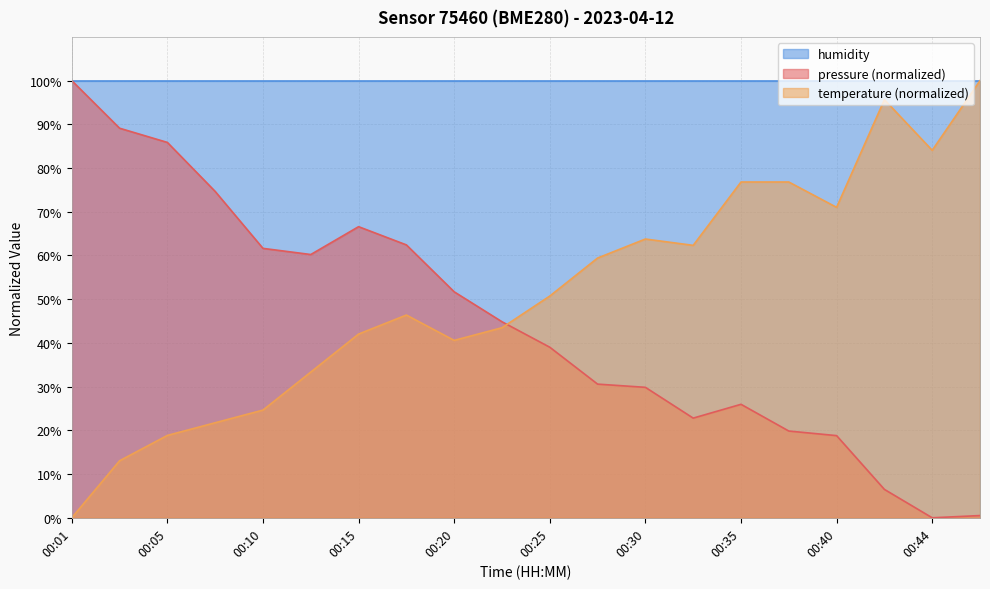

What is the total value across all series at 00:35?

202.8